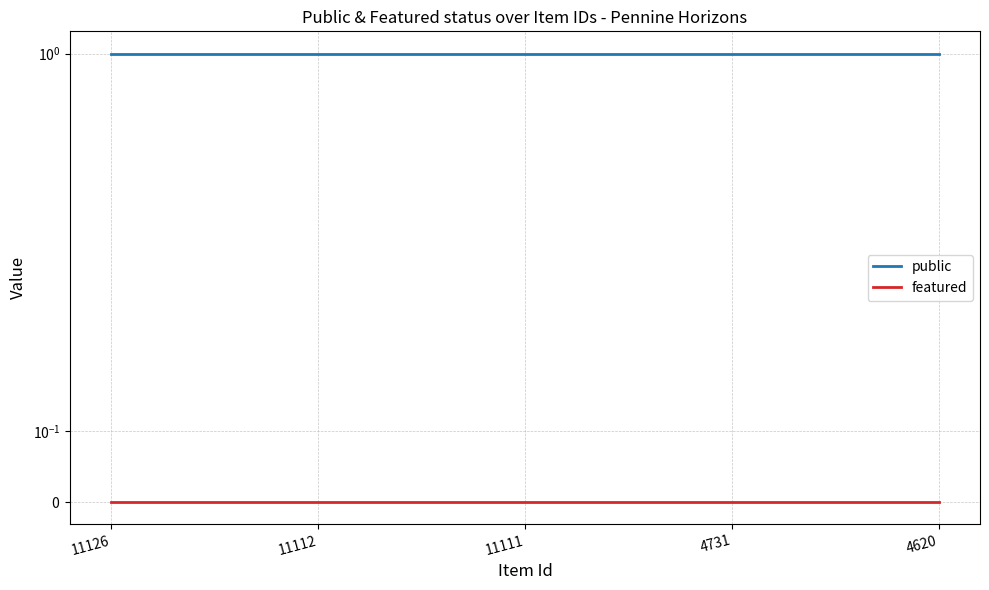

Count the number of data series in this chart.

2